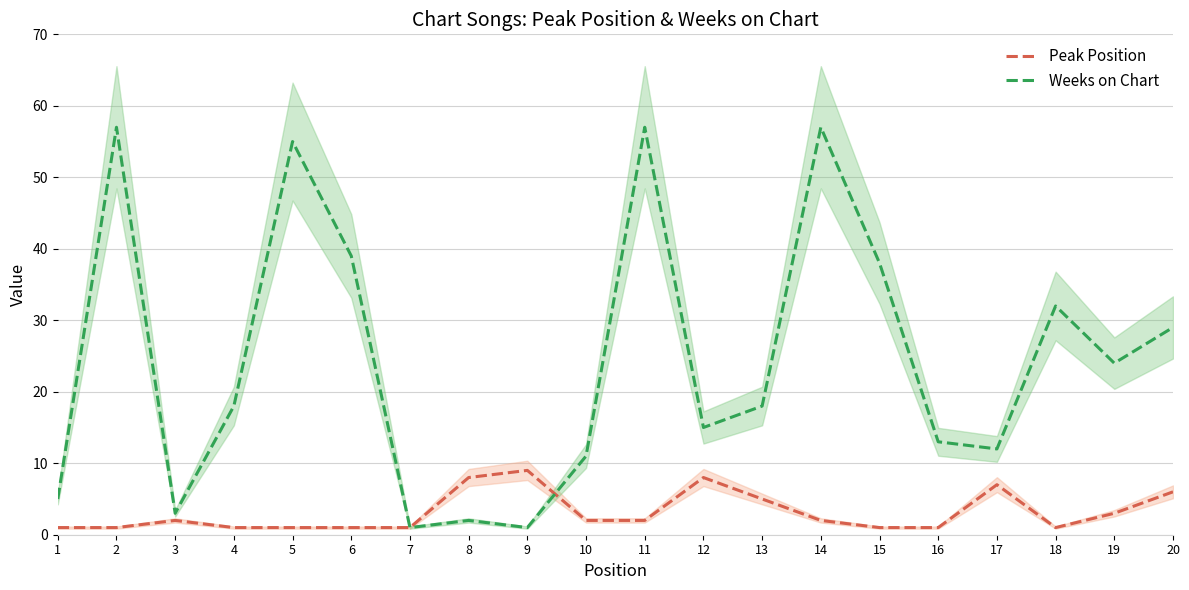

At which label does Peak Position reach its minimum?

1